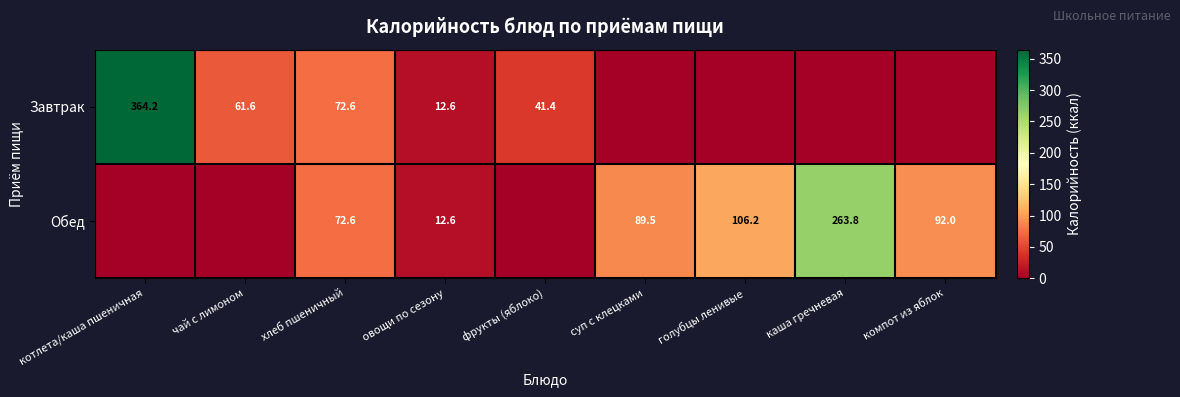

The Завтрак series shows 41.4 at фрукты (яблоко). True or false?

True